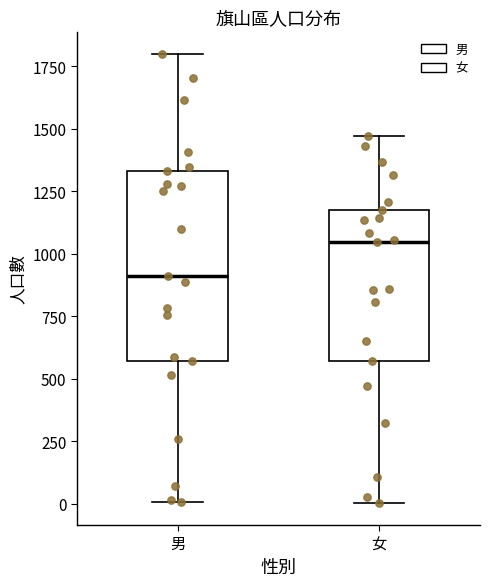

Where is the lower edge of the box for 女 on the y-axis? The values are not printed on the chart, so give them approximately, as read against the axis.

550